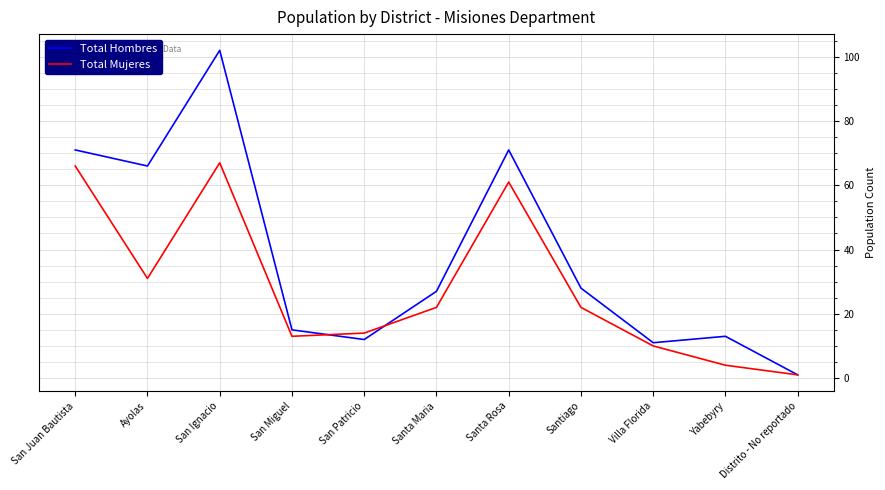

The value of Total Hombres at Santiago is 12. True or false?

False